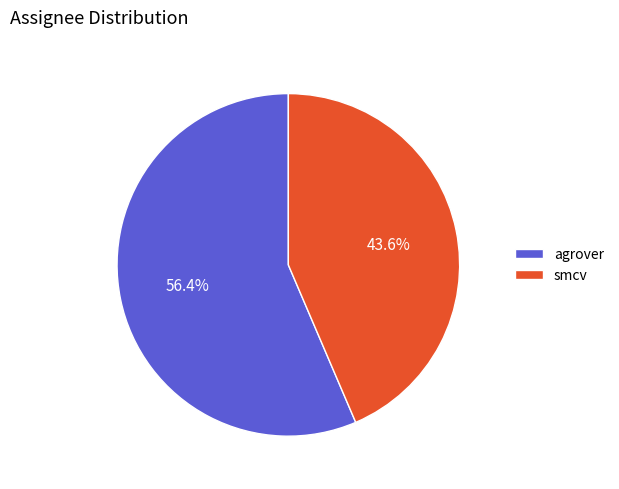

Which category accounts for the majority?

agrover